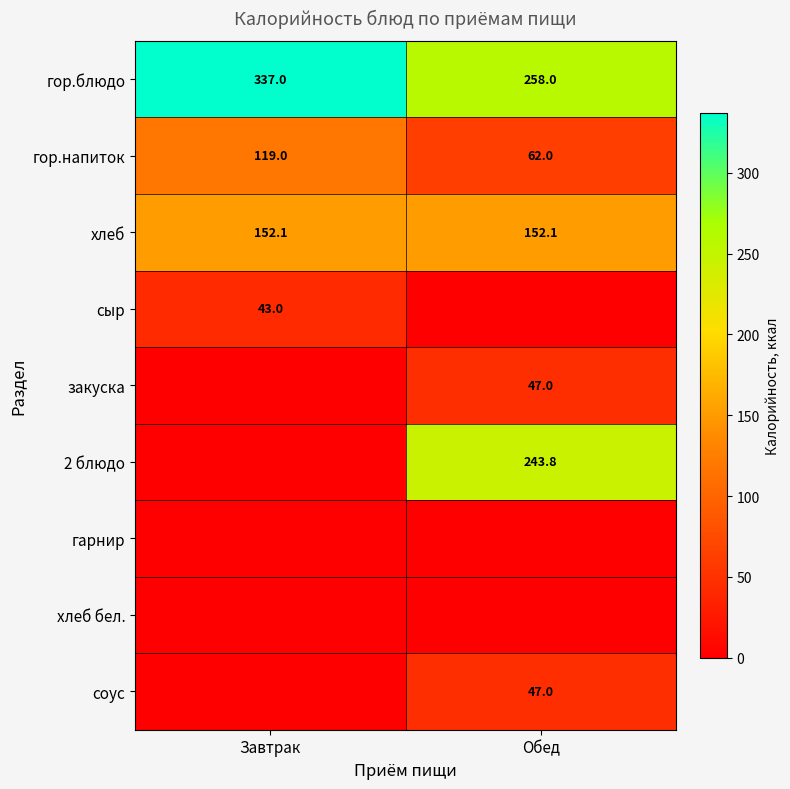

Count the number of data series in this chart.

9